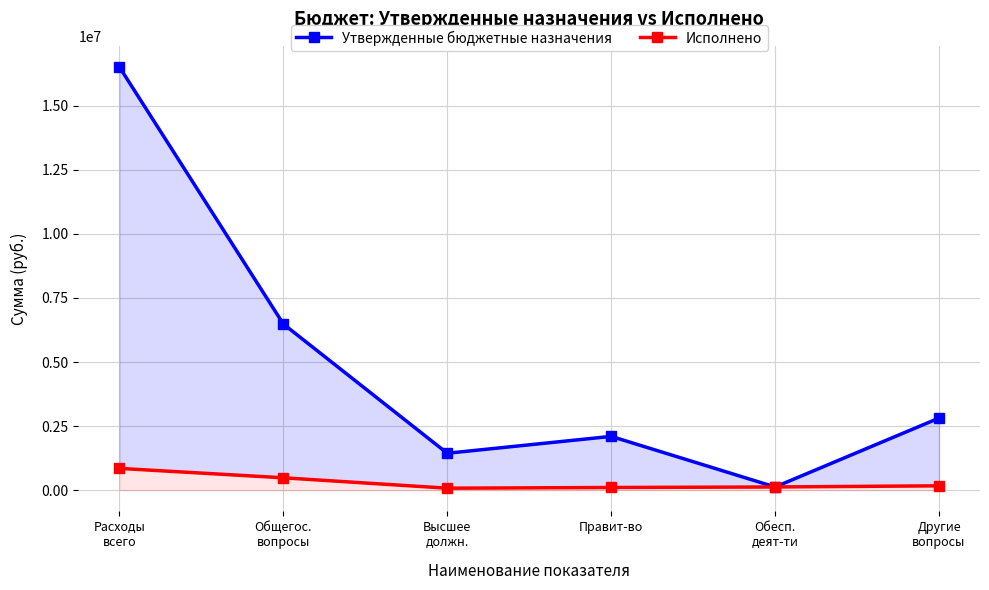

Which series has the widest spread of values?

Утвержденные бюджетные назначения